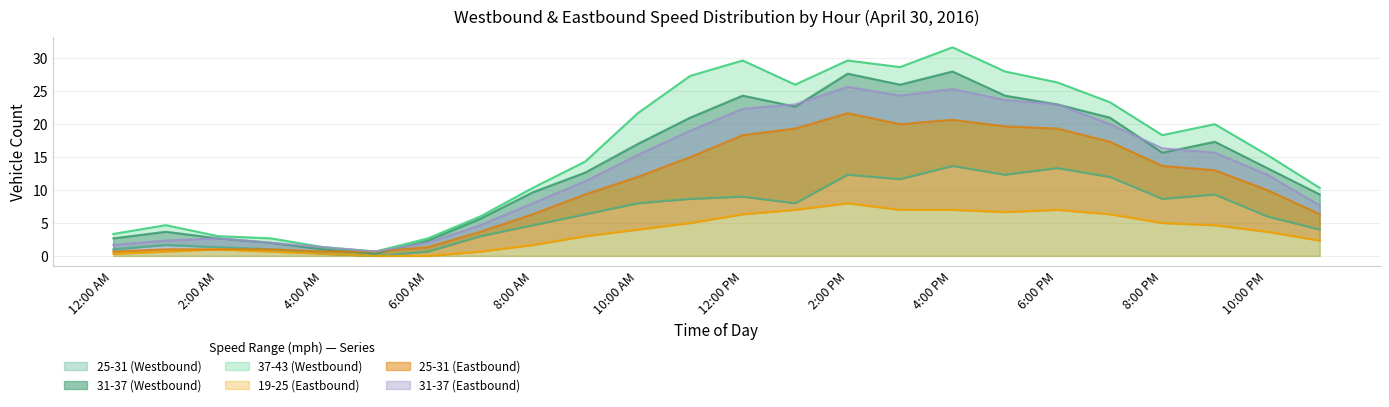

What is the maximum value for 25-31 (Westbound)?

13.7